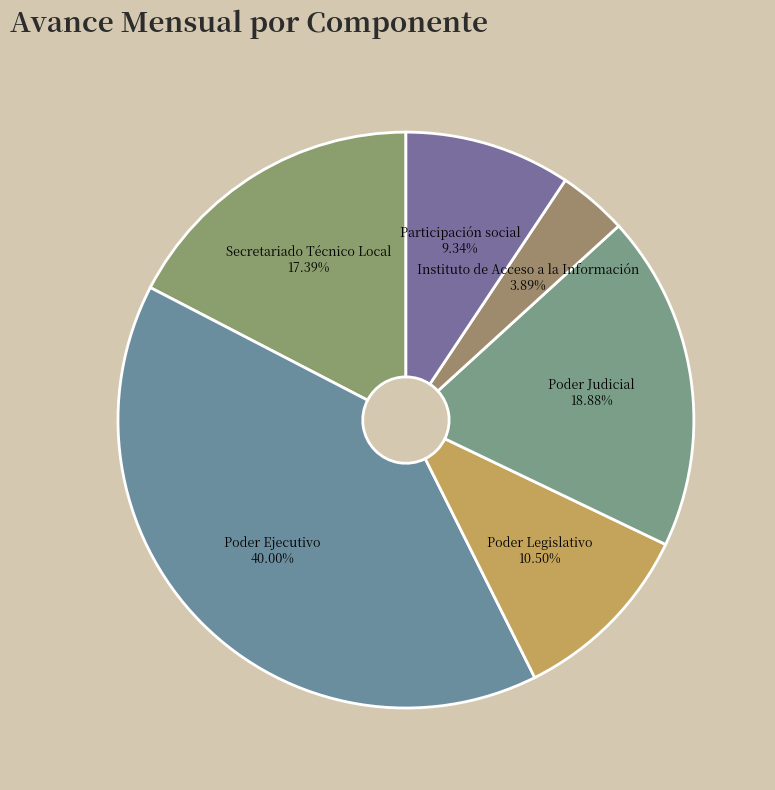

Rank the categories by value from highest to lowest.

Poder Ejecutivo, Poder Judicial, Secretariado Técnico Local, Poder Legislativo, Participación social, Instituto de Acceso a la Información